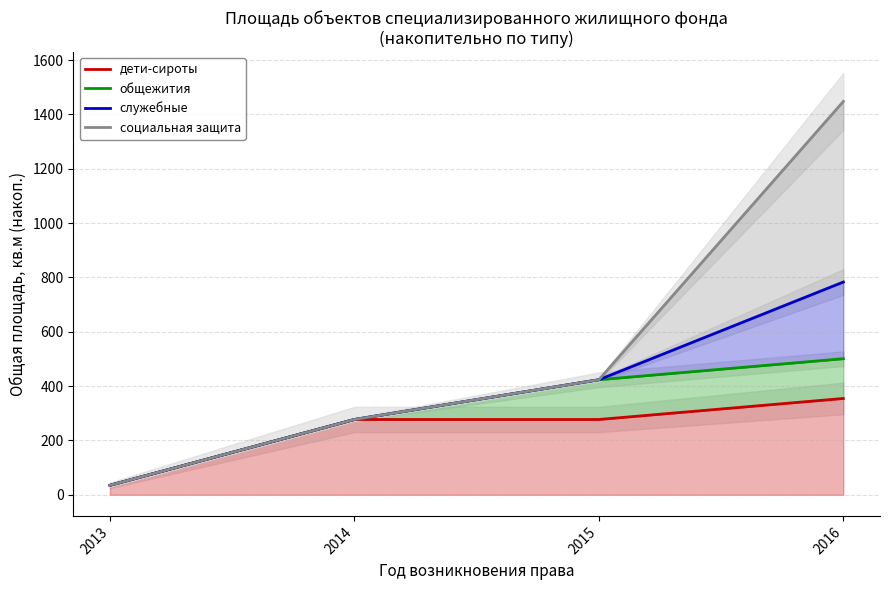

List the series in order of their overall mean, highest first.

социальная защита, служебные, общежития, дети-сироты